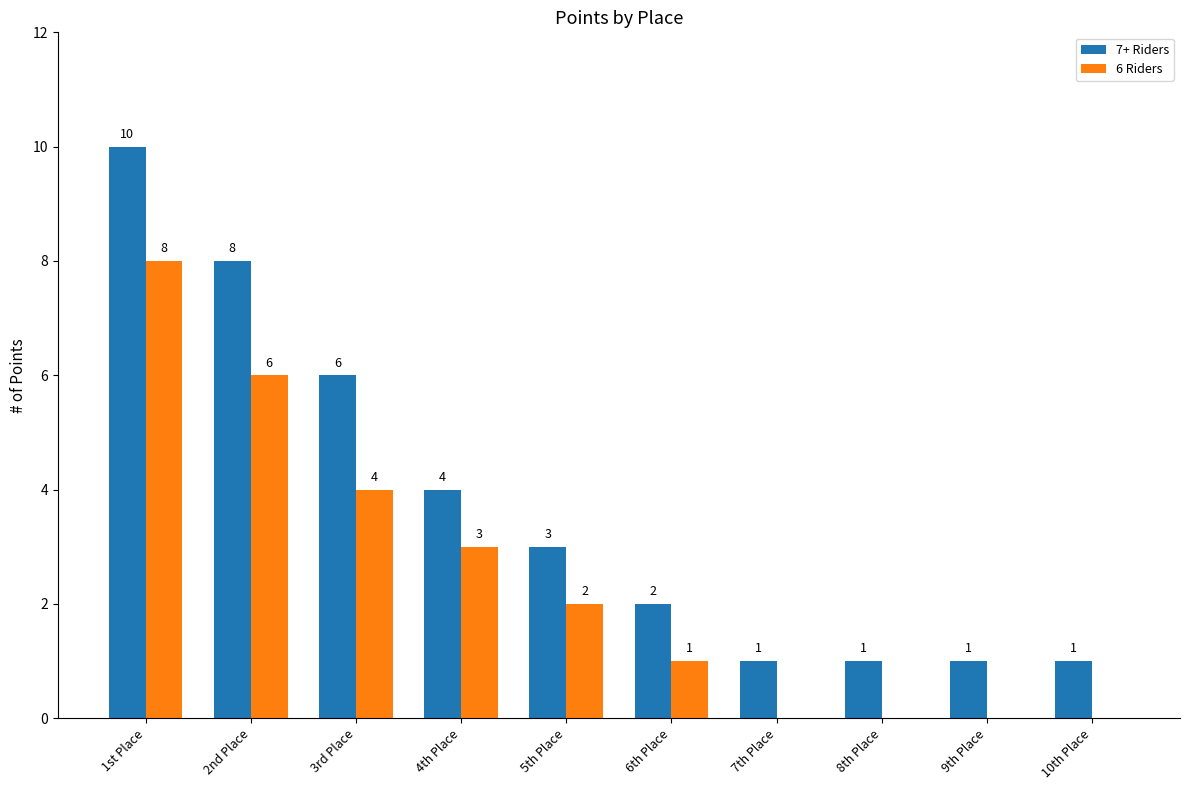

The 7+ Riders series shows 1 at 6th Place. True or false?

False